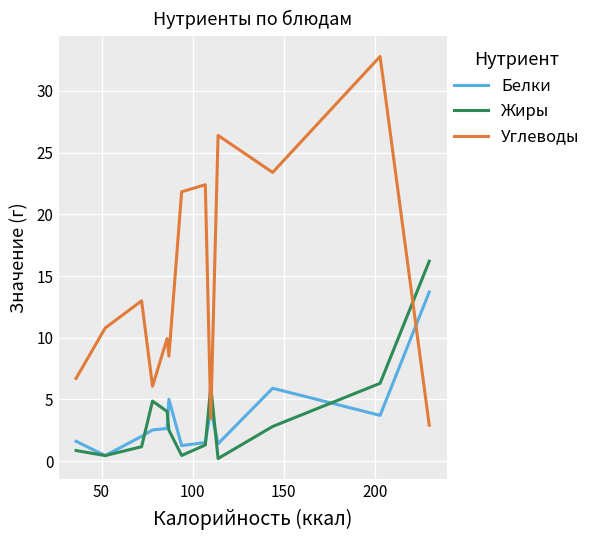

How many lines are shown in the chart?

3